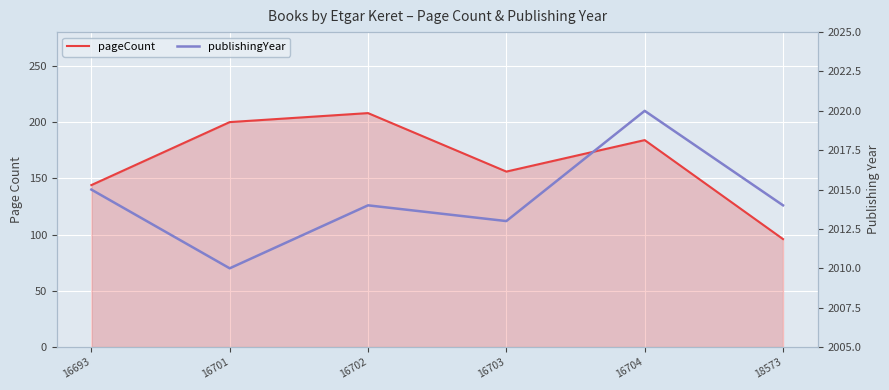

Rank the series by their average value, from highest to lowest.

publishingYear, pageCount